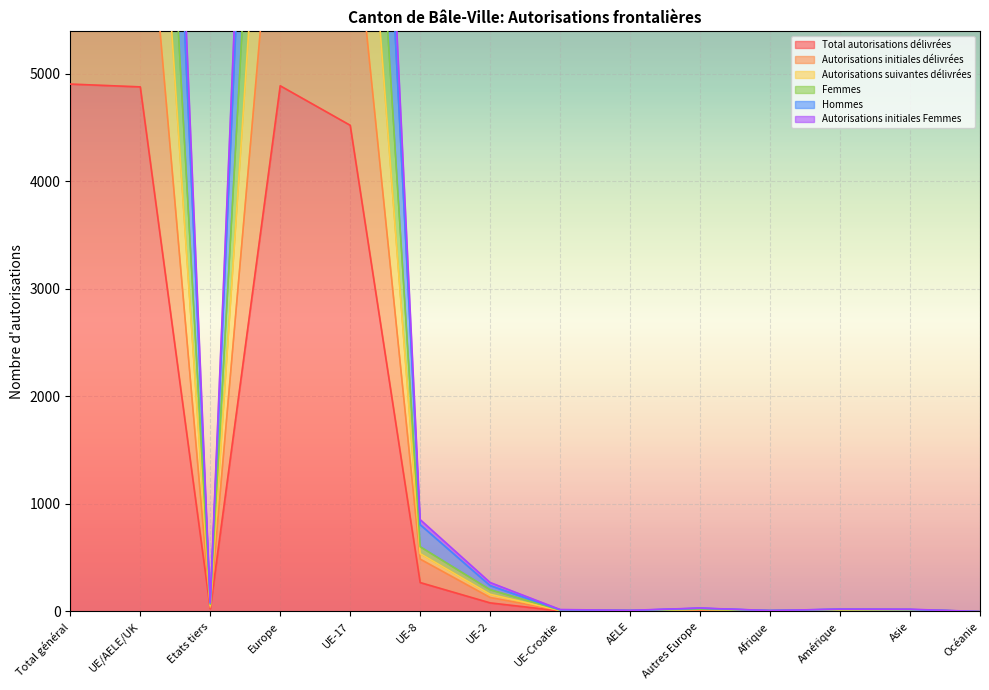

What is the label of the 12th point from the right?

Etats tiers